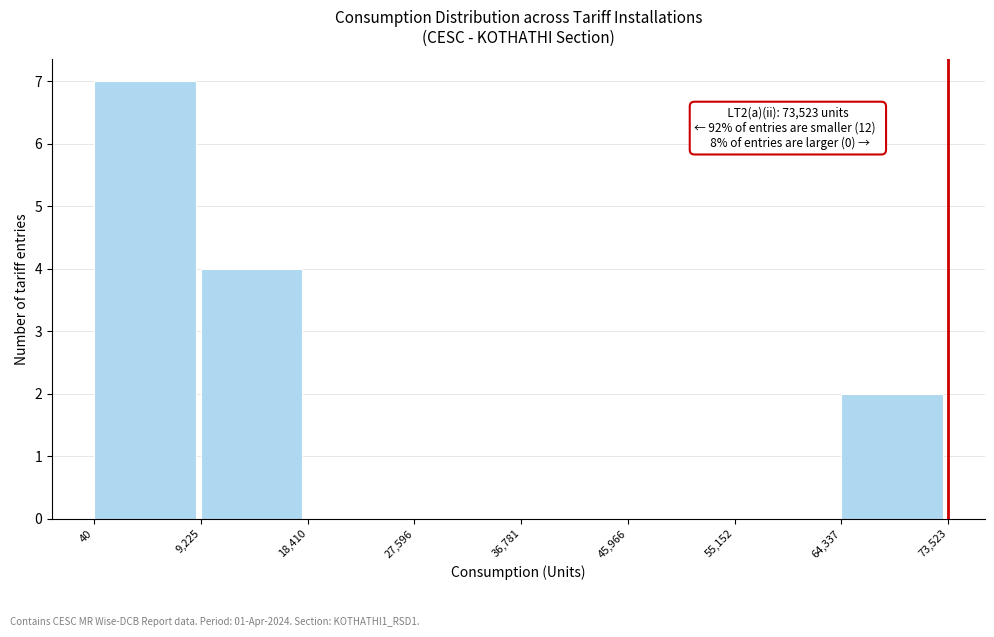

Over which range of the x-axis is the bar tallest?

40 to 9,225